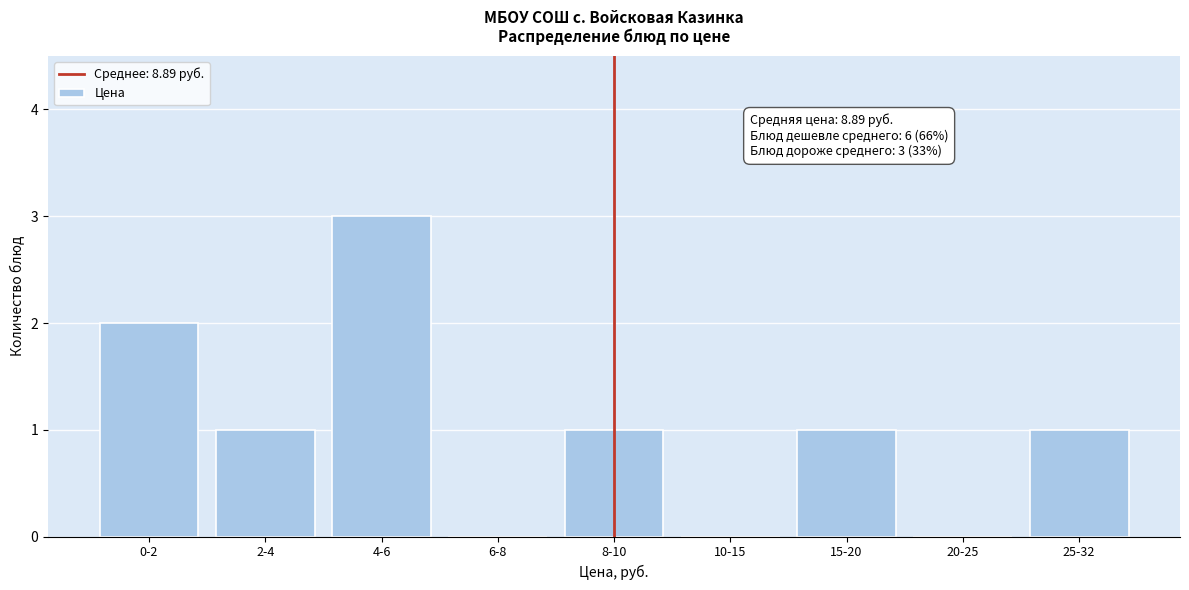

Reading left to right, transcribe all the data shown in this chart.

0-2=2	2-4=1	4-6=3	6-8=0	8-10=1	10-15=0	15-20=1	20-25=0	25-32=1